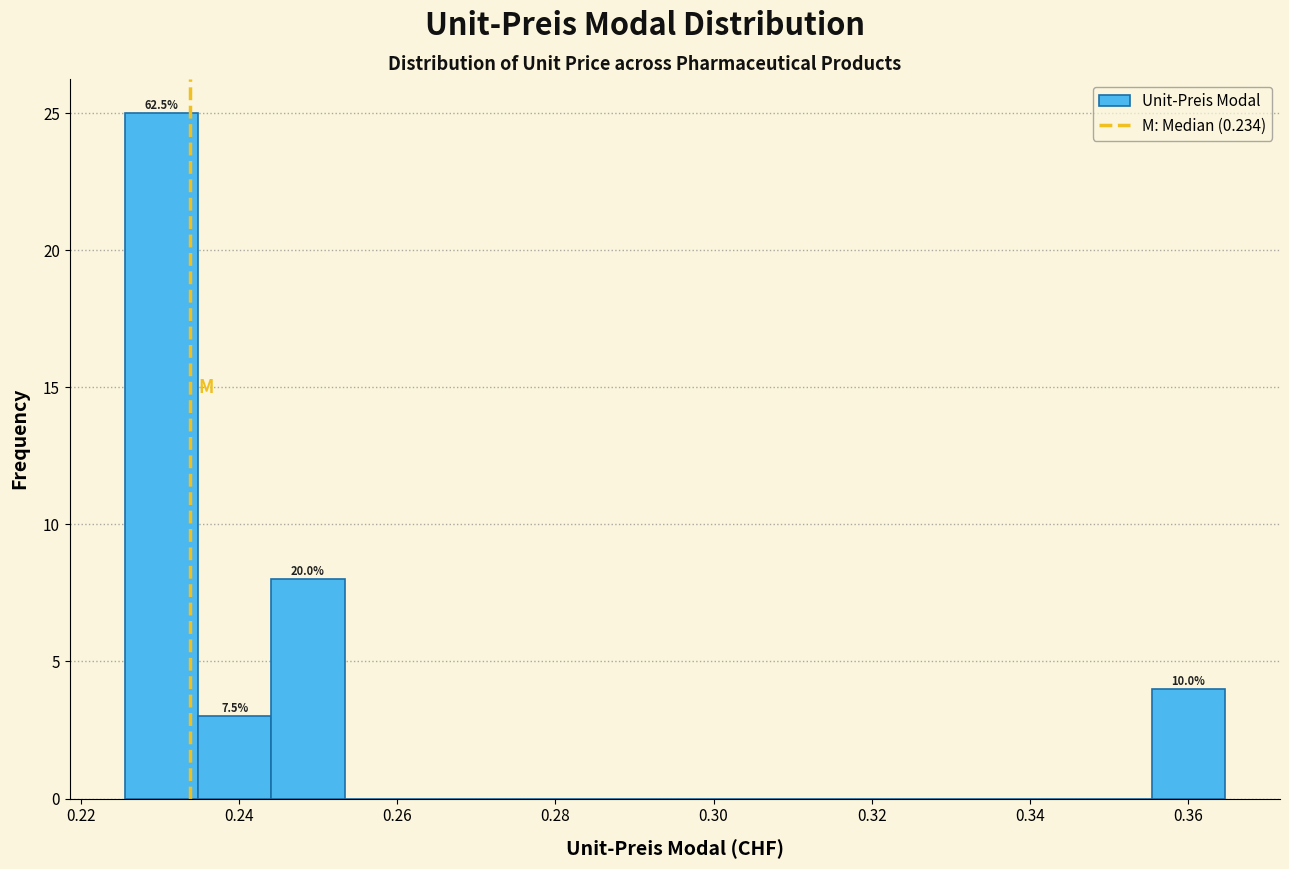

Which range on the x-axis has the tallest bar?

0.226 to 0.234